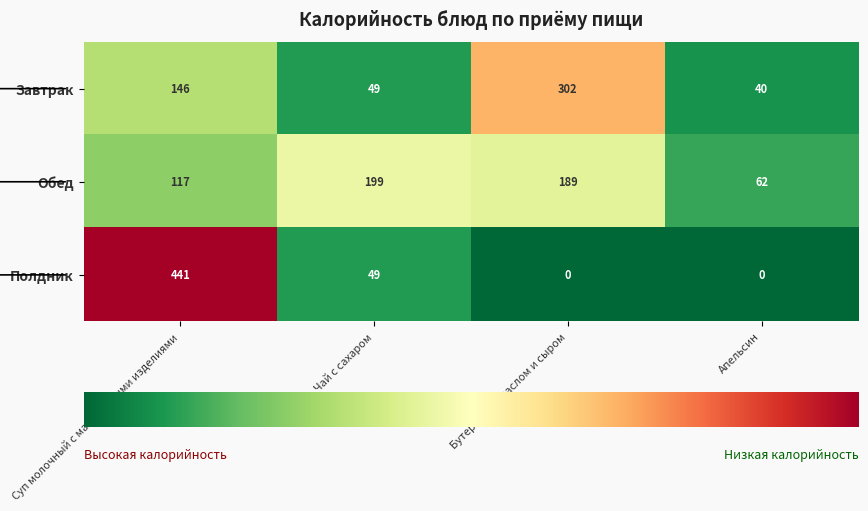

At how many categories does at least one series exceed 171?

3